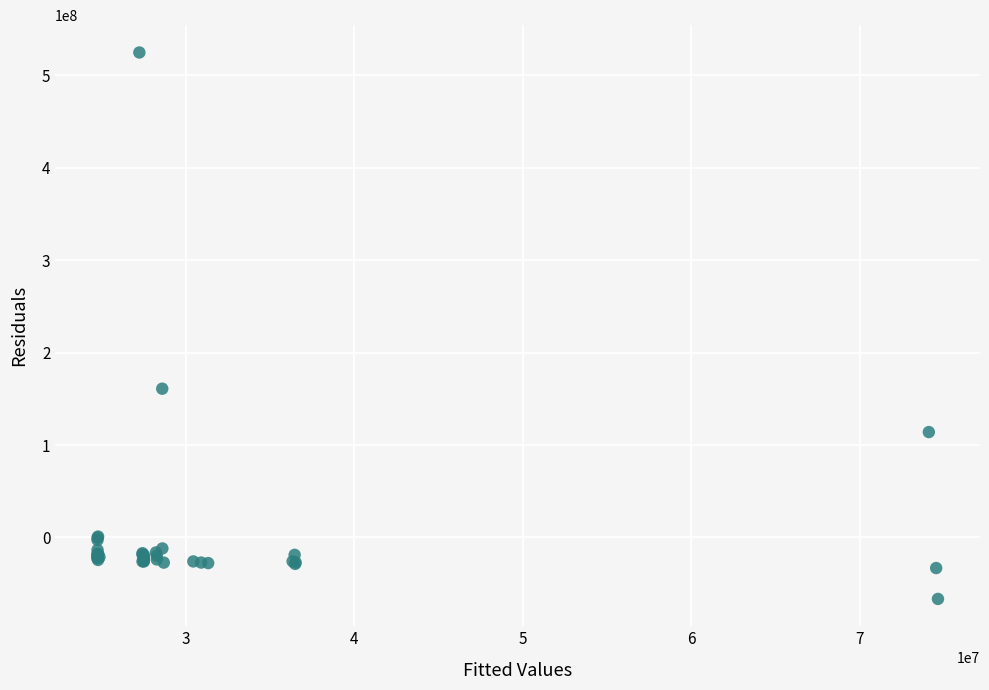

What Y value in the scatter plot is closest to 229056531?

160915479.6